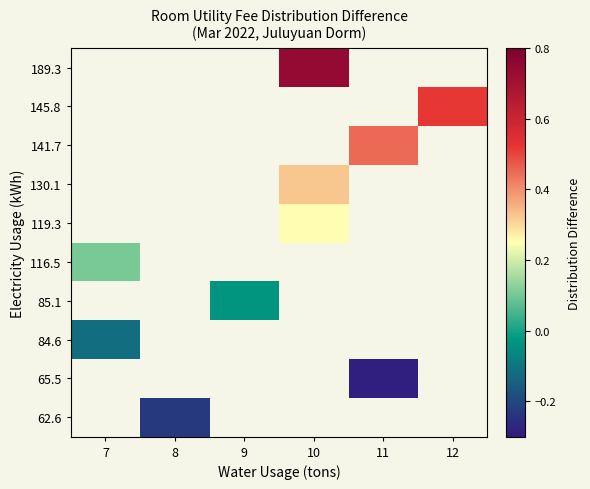

How many values in the 189.3 series exceed 0?

1